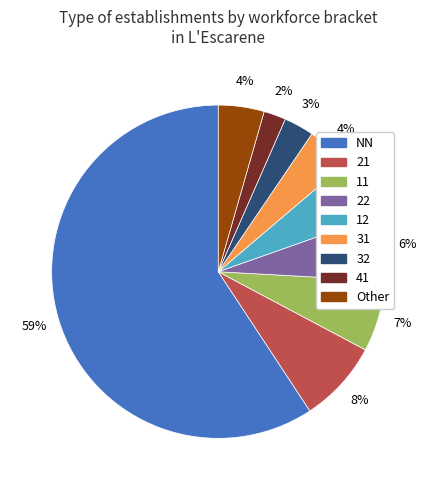

To the nearest percent, what is the average slice percentage?

11%